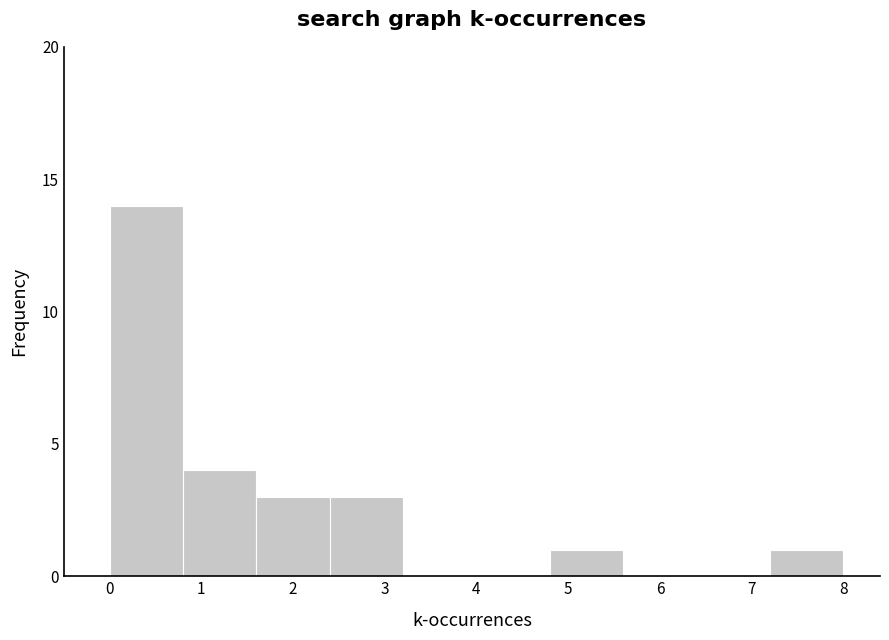

Reading left to right, transcribe this chart: for each bar, give the range it covers on the x-axis and its height. The values are not printed on the chart, so give them approximately, as read against the axis.

0.0 to 0.8: 14
0.8 to 1.6: 4
1.6 to 2.4: 3
2.4 to 3.2: 3
3.2 to 4.0: 0
4.0 to 4.8: 0
4.8 to 5.6: 1
5.6 to 6.4: 0
6.4 to 7.2: 0
7.2 to 8.0: 1